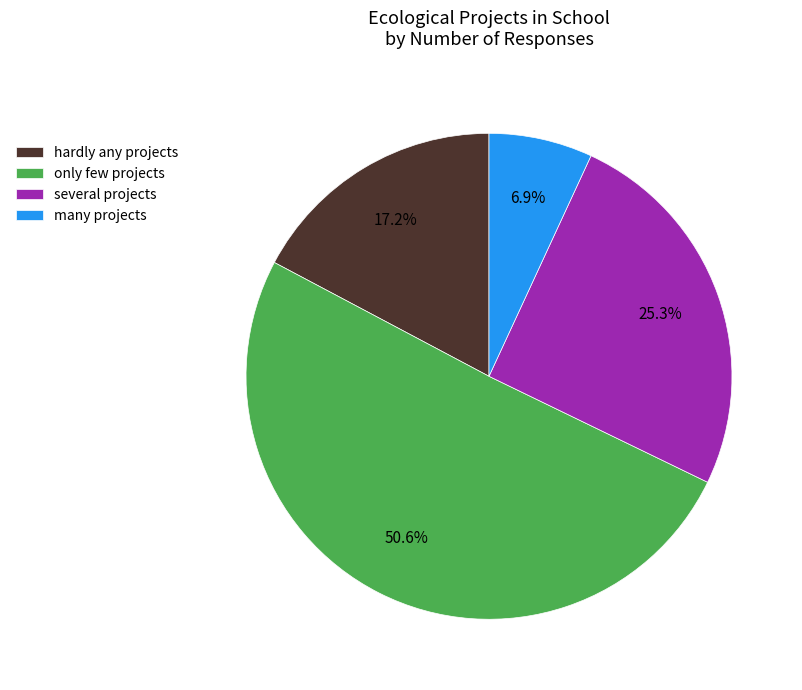

To the nearest percent, what is the difference between the many projects and only few projects slice percentages?

44%